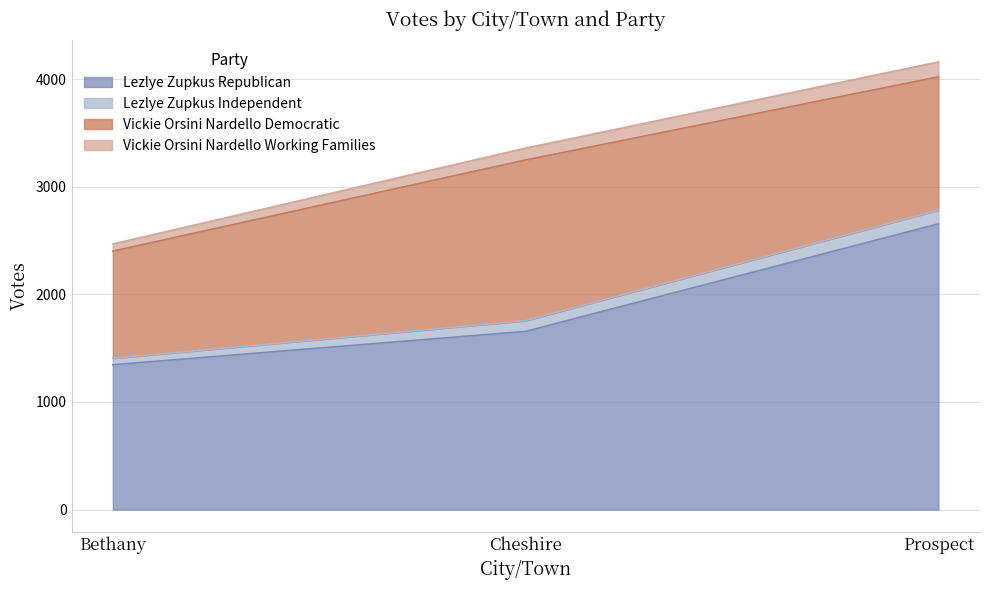

What is the total value across all series at Cheshire?

3359